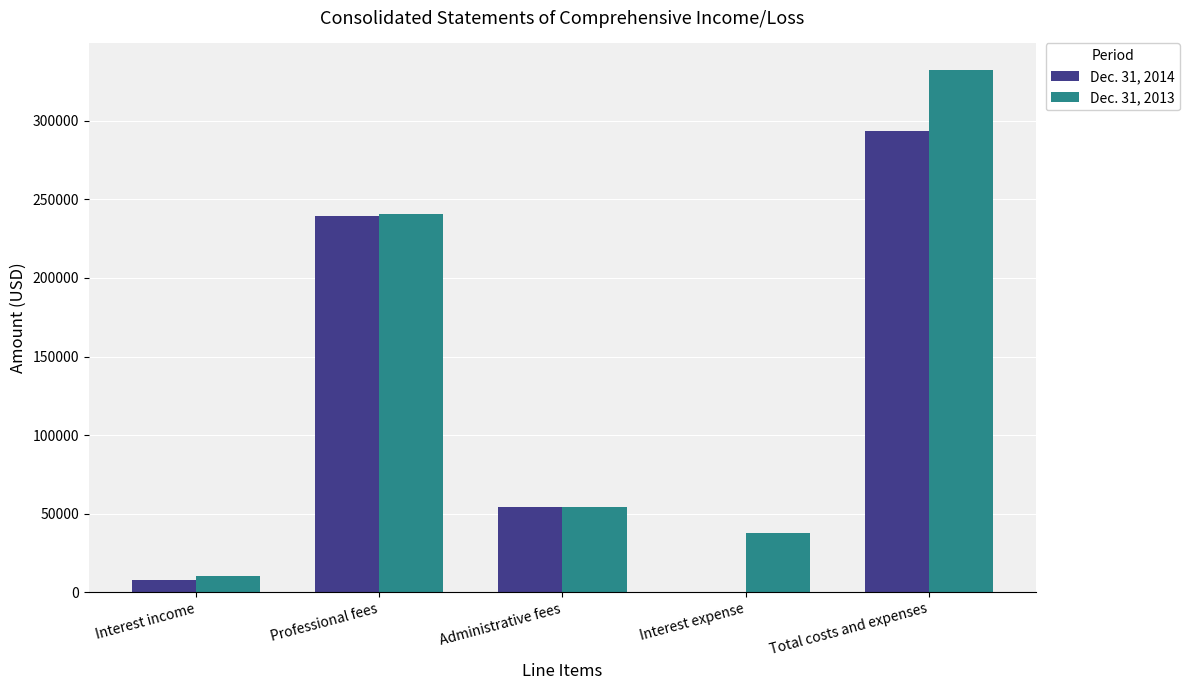

Reading left to right, list all the values displayed in this chart.

Dec. 31, 2014: 8031	239470	54016	0	293486
Dec. 31, 2013: 10116	240673	53991	37937	332601